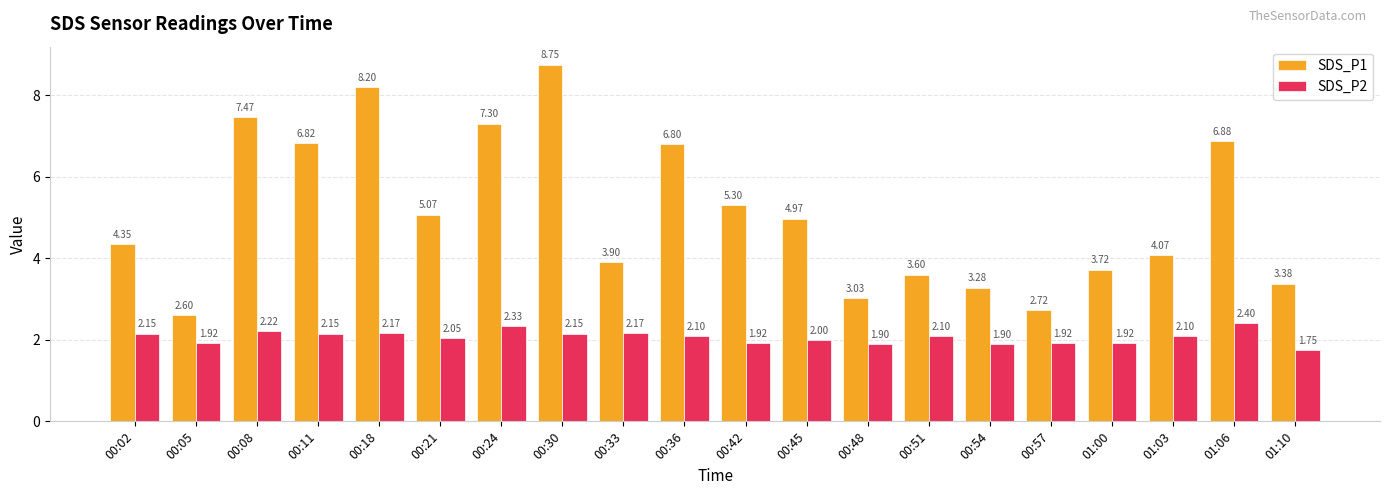

The SDS_P1 series shows 11.0 at 00:24. True or false?

False